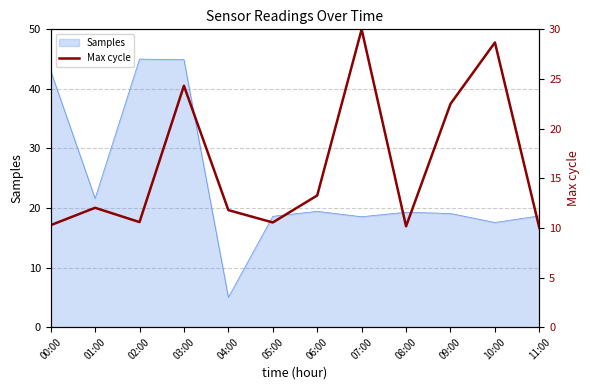

The Samples series shows 30.4 at 02:00. True or false?

False